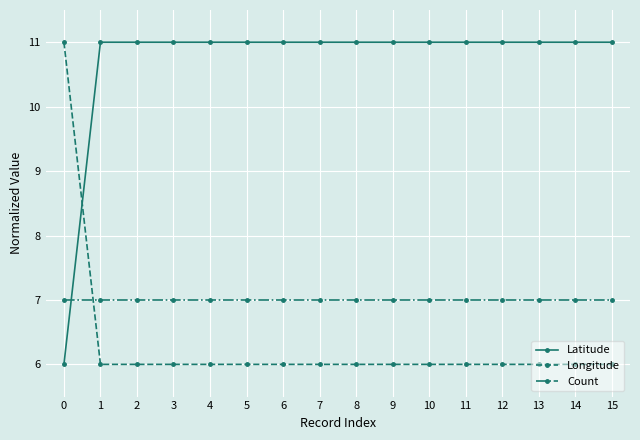

How many lines are shown in the chart?

3